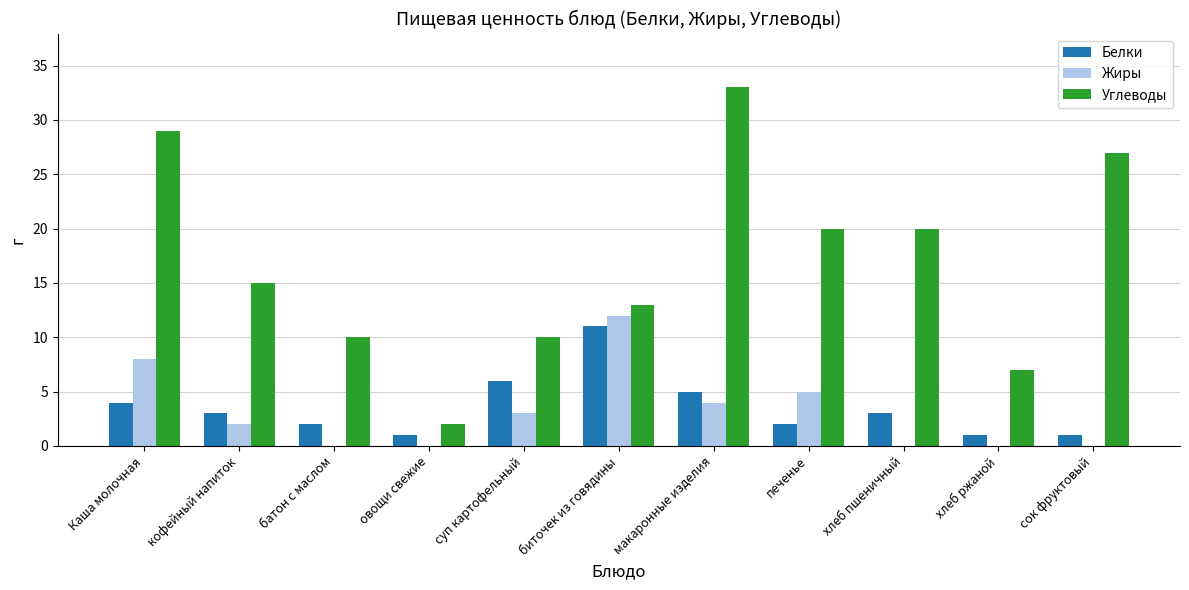

What is the sum of all Углеводы values?

186